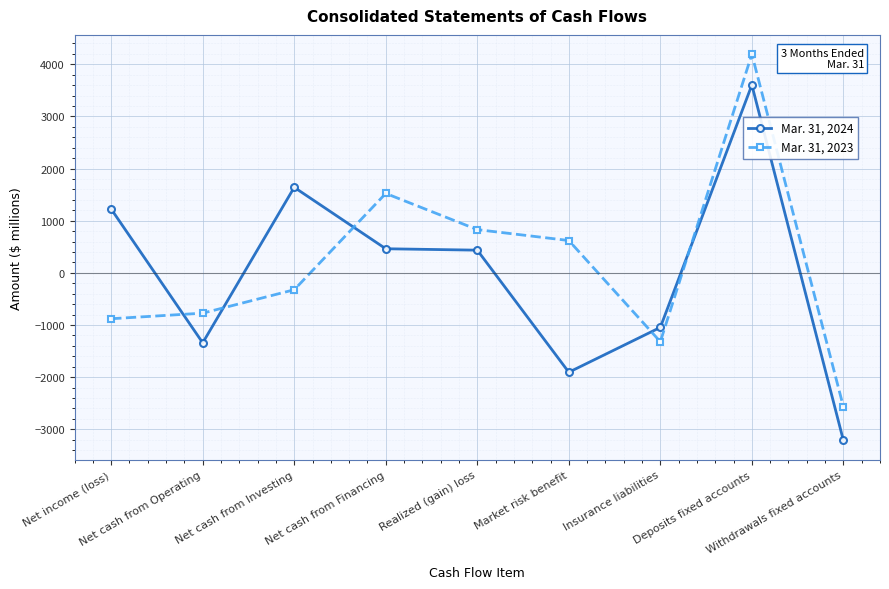

What is the difference between the Mar. 31, 2024 values at Withdrawals fixed accounts and Market risk benefit?

1308